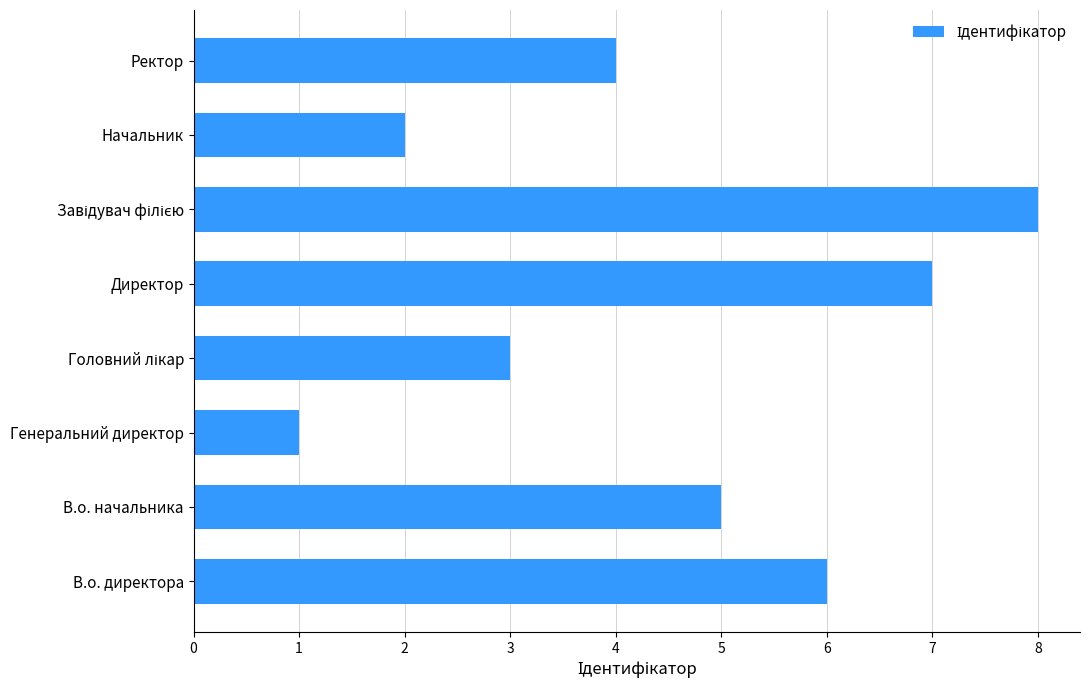

Read the value at Директор.

7